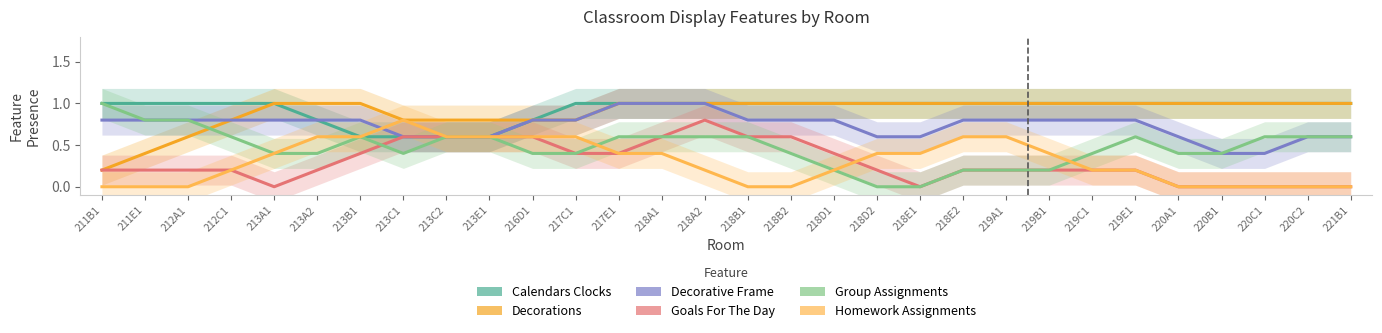

What is the difference between the highest and lowest values at 211E1?

1.0